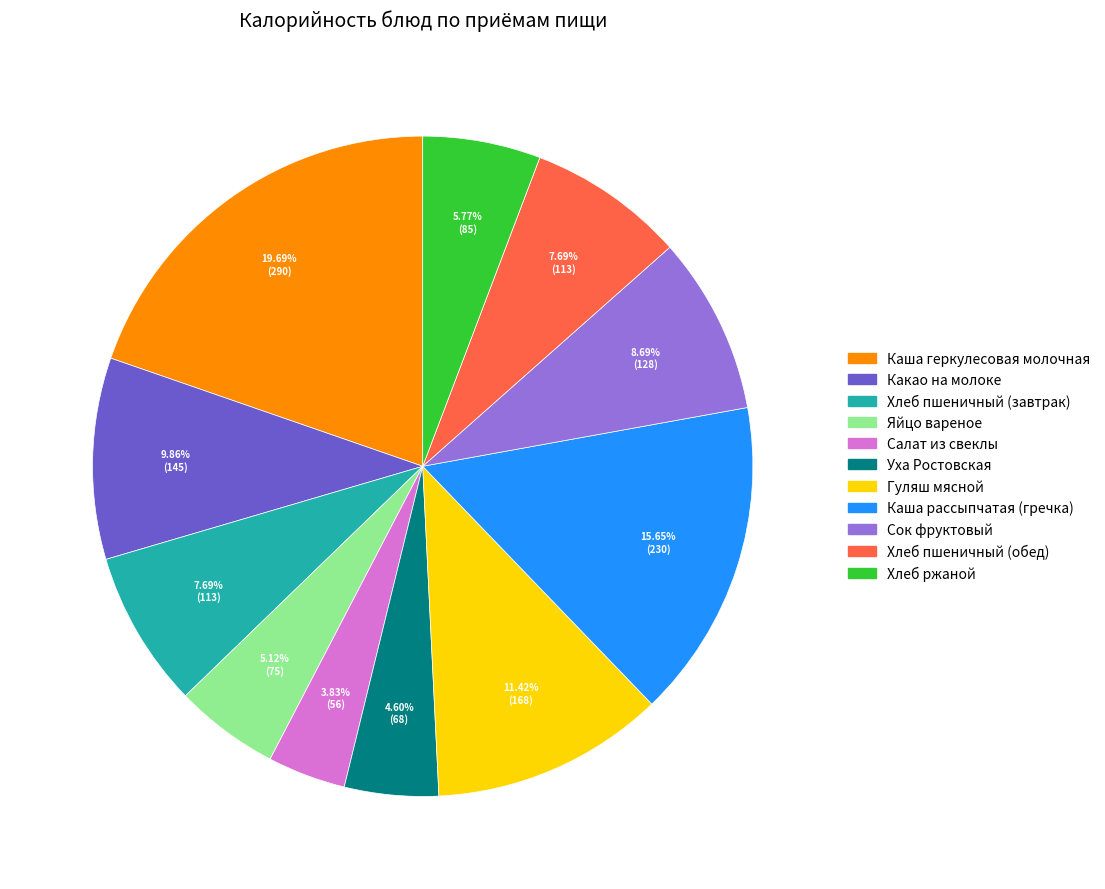

How many slices are in this pie chart?

11